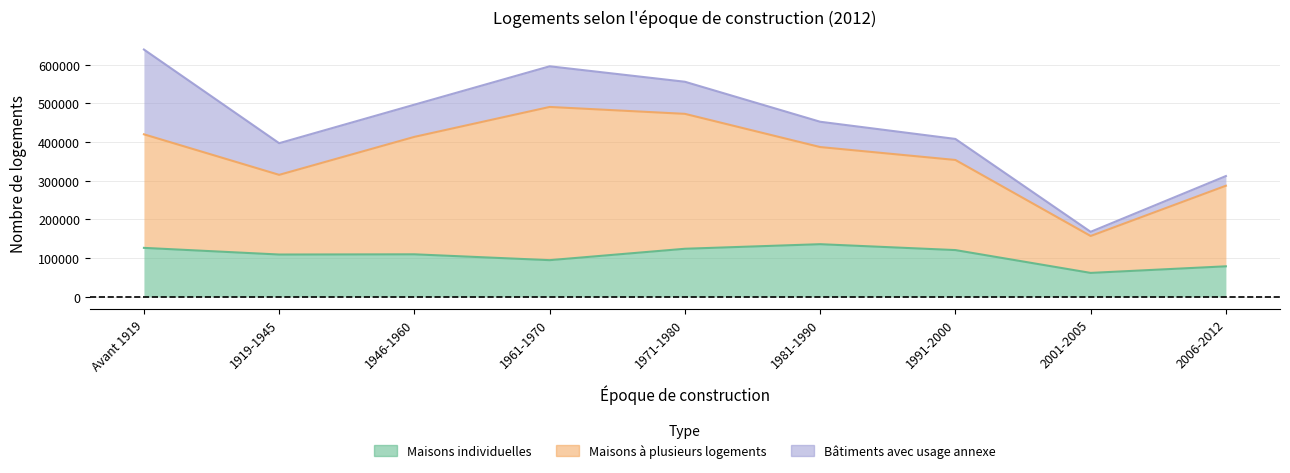

At which category is the sum across all series the highest?

Avant 1919